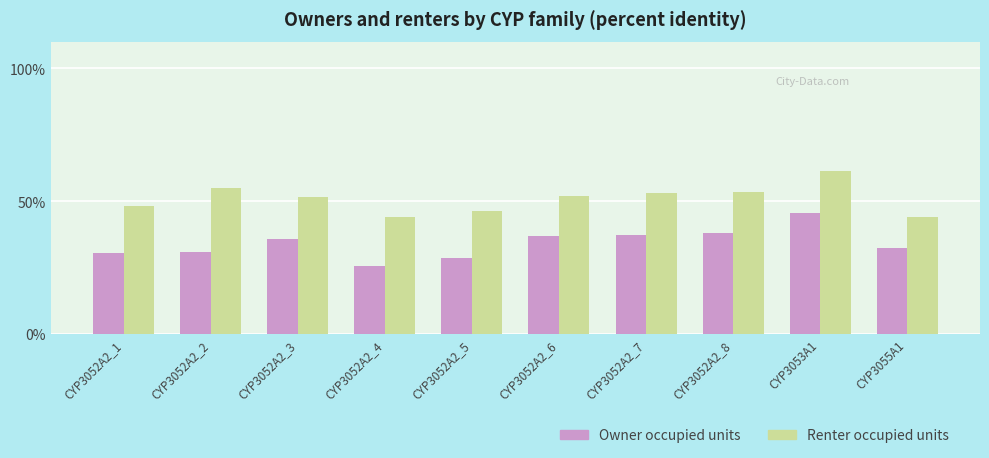

What is the value of the Renter occupied units bar at the 9th from the left?

61.4